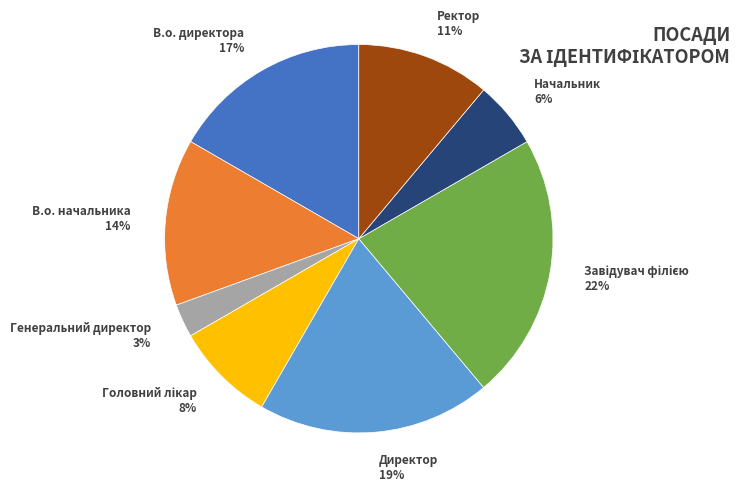

How many slices are in this pie chart?

8